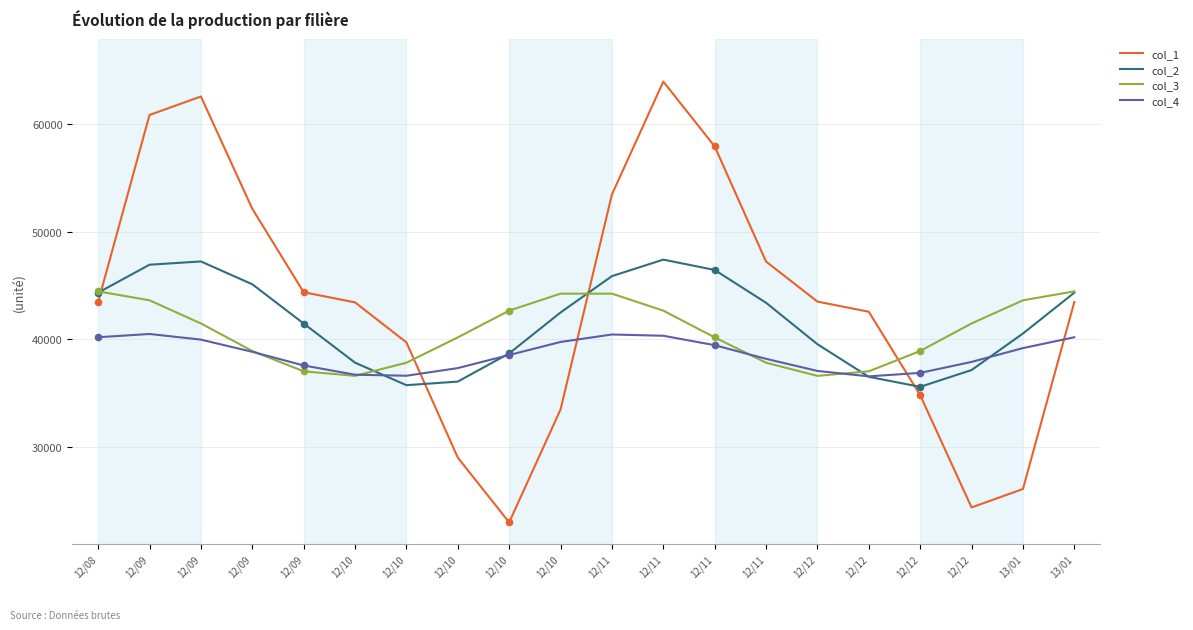

What is the total value across all series at 12/09?

191855.7